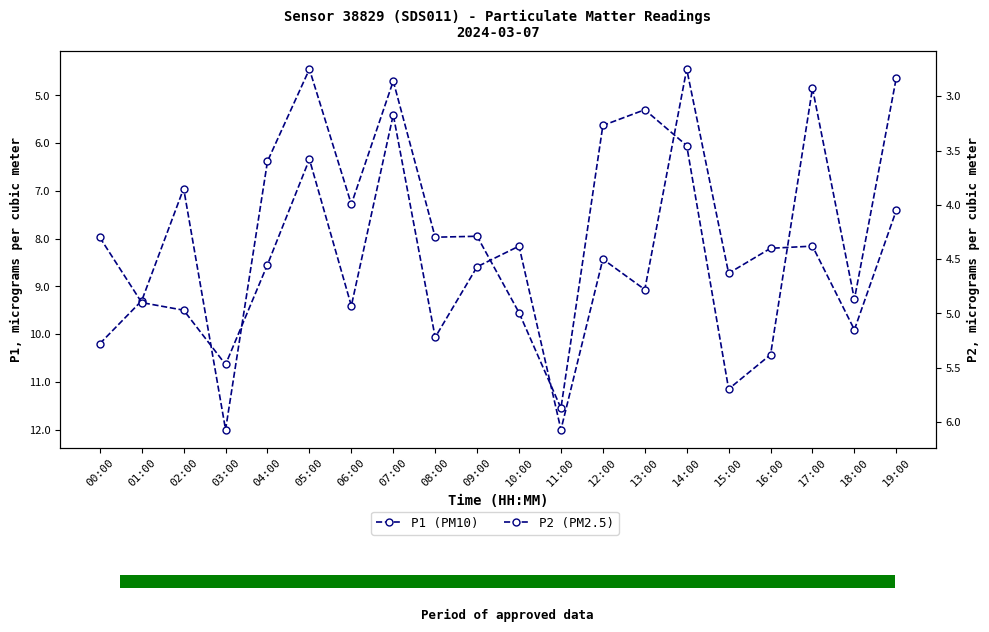

How many categories are shown in the chart?

20